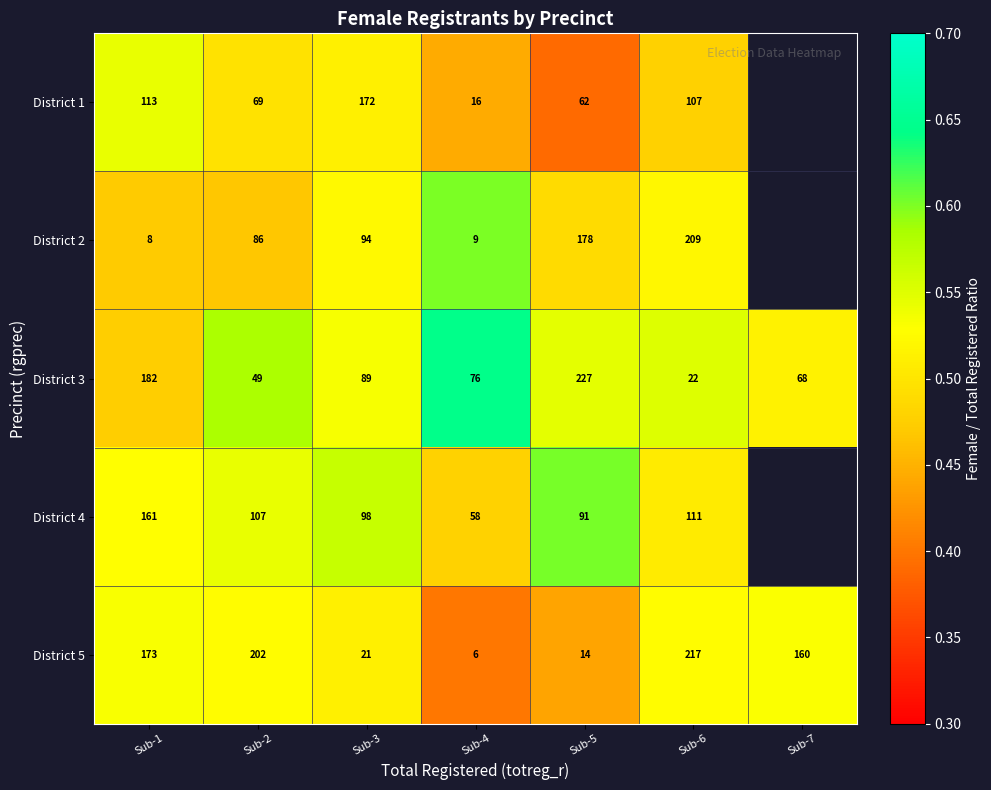

Is the value of District 4 at Sub-2 greater than the value of District 1 at Sub-5?

Yes